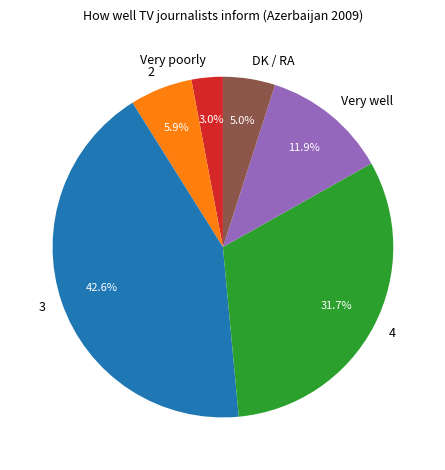

Rank the categories by value from highest to lowest.

3, 4, Very well, 2, DK / RA, Very poorly